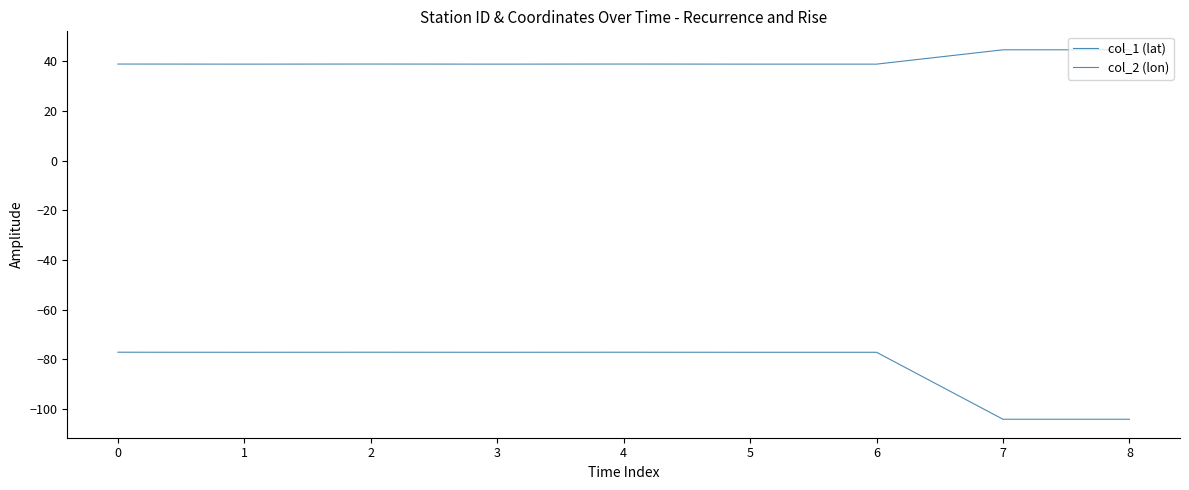

Reading left to right, transcribe all the data shown in this chart.

col_1 (lat): 38.8	38.8	38.8	38.8	38.8	38.8	38.8	44.6	44.6
col_2 (lon): -77.1	-77.1	-77.1	-77.1	-77.1	-77.1	-77.1	-104.1	-104.1